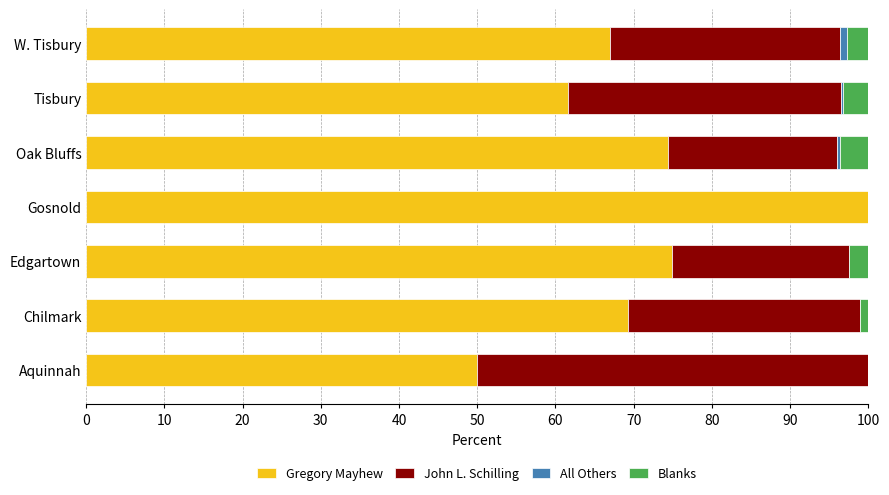

At which label does Gregory Mayhew reach its peak?

Gosnold